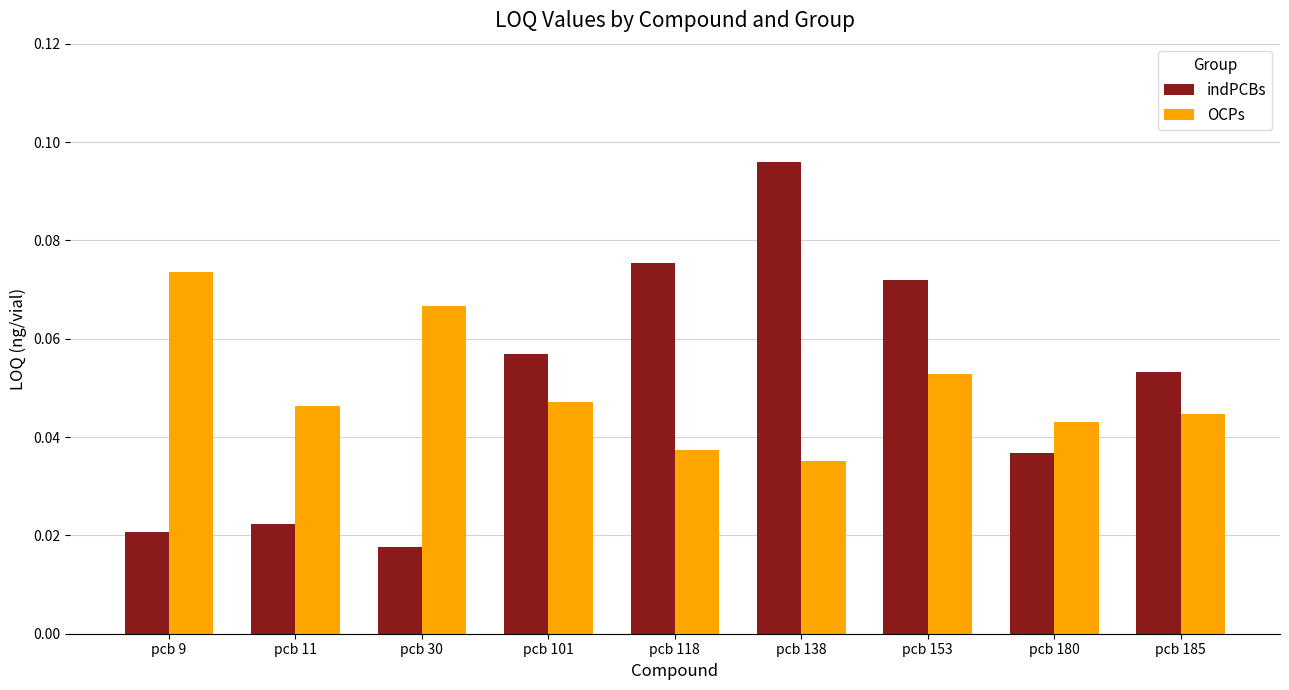

How many categories are shown in the chart?

9